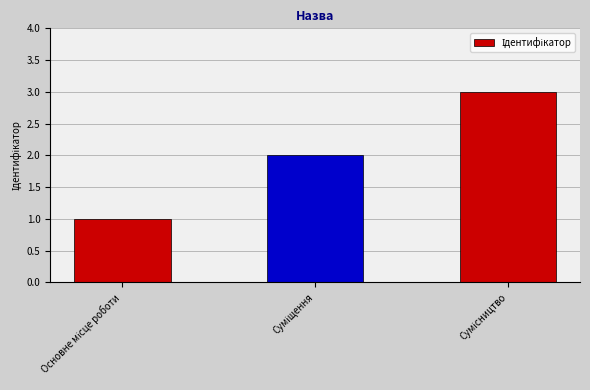

What is the sum of all values?

6